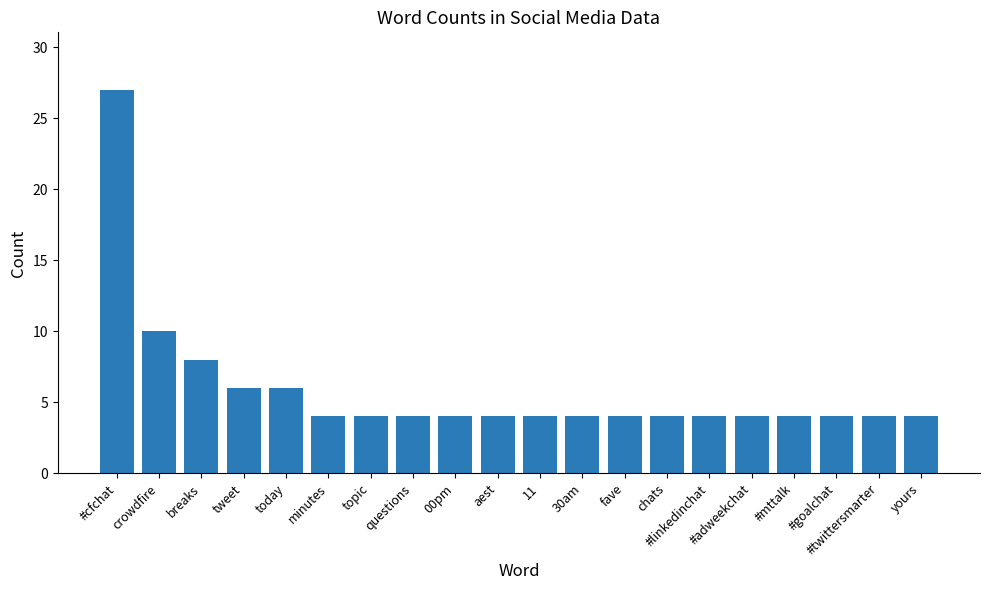

How many bars are there in total?

20